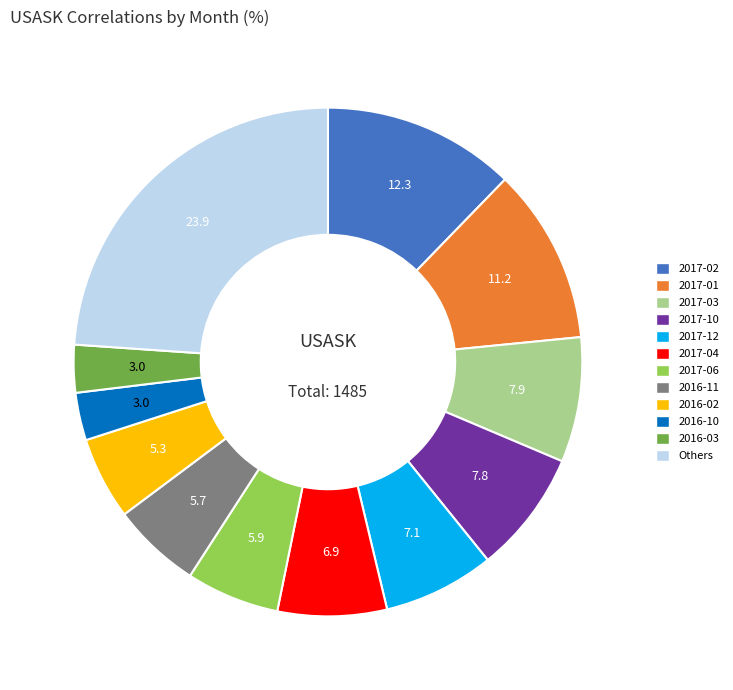

Is there any slice that represents more than half of the pie?

No